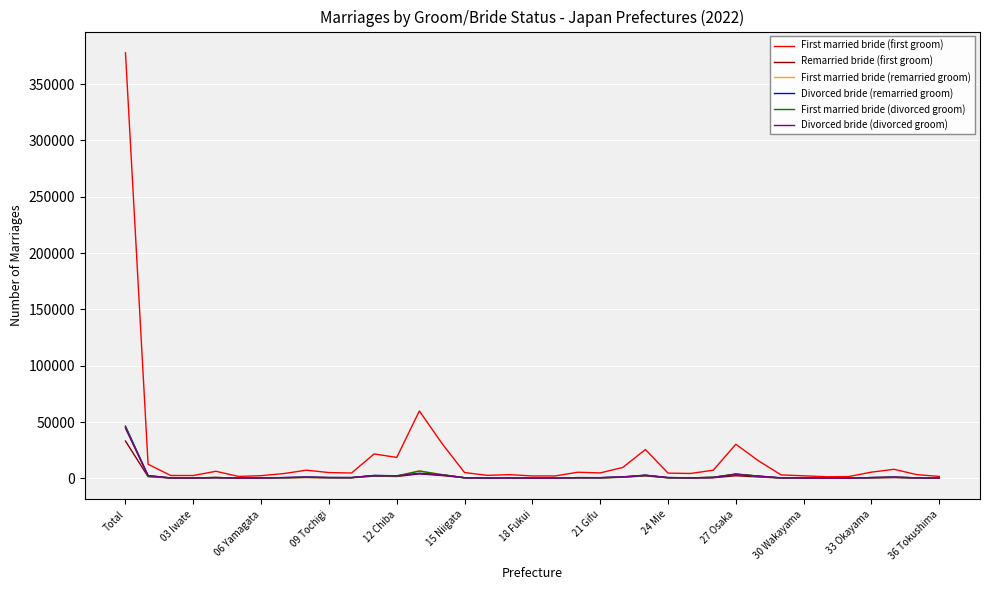

Which series has the largest total across all categories?

First married bride (first groom)